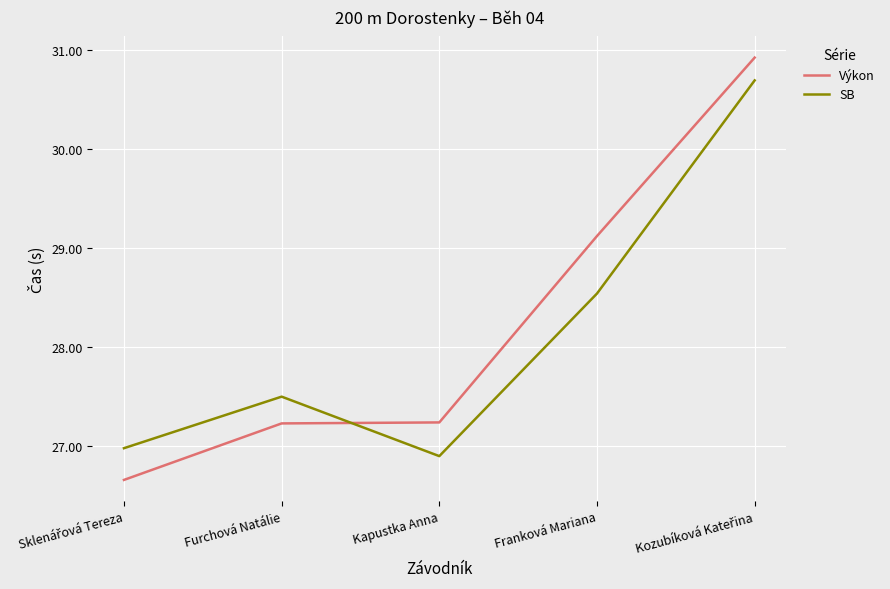

Which series has the widest spread of values?

Výkon